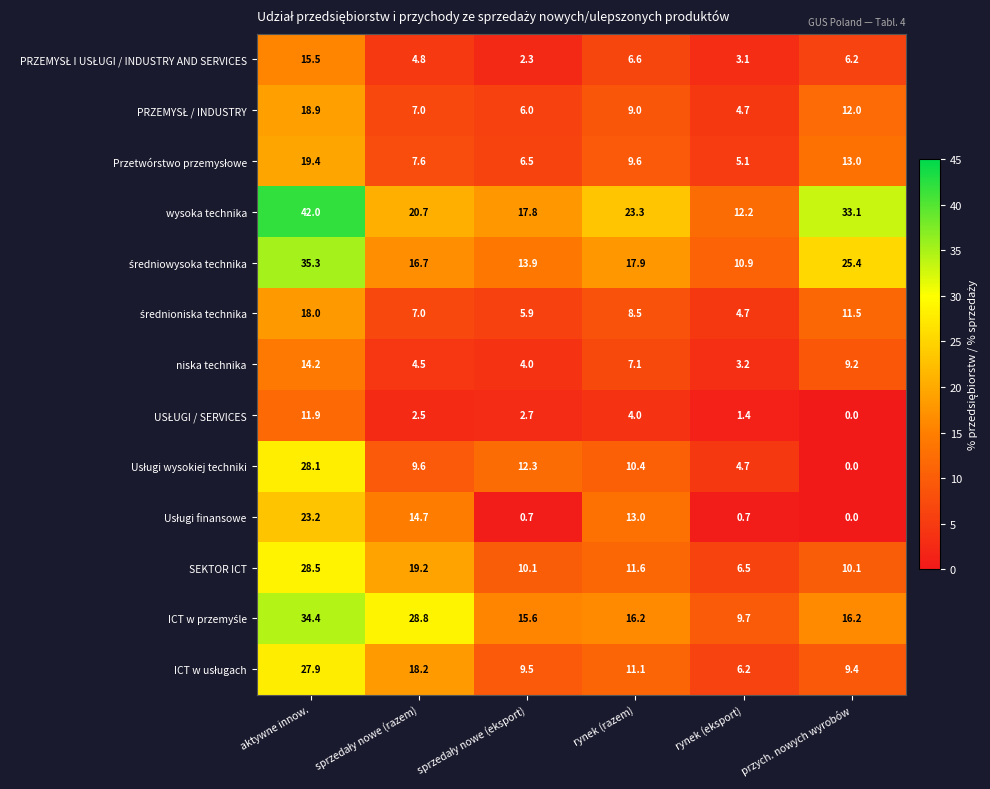

Which series has the widest spread of values?

wysoka technika